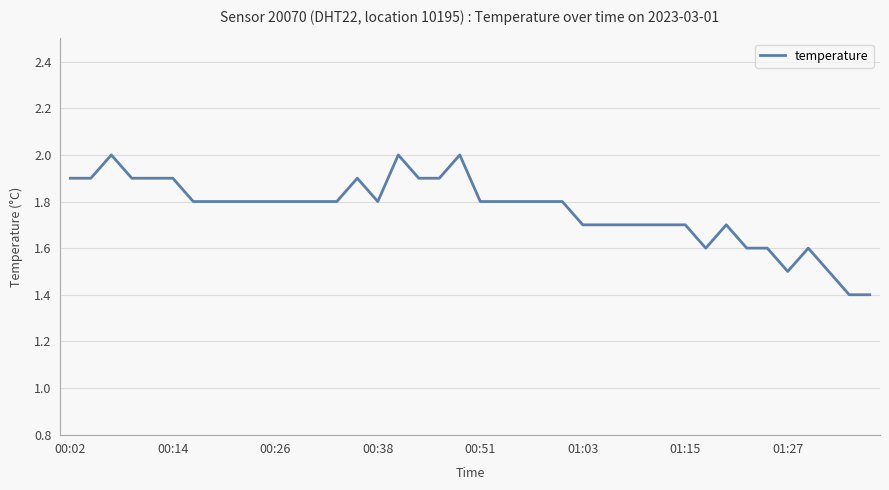

What is the difference between the maximum and minimum values?

0.6